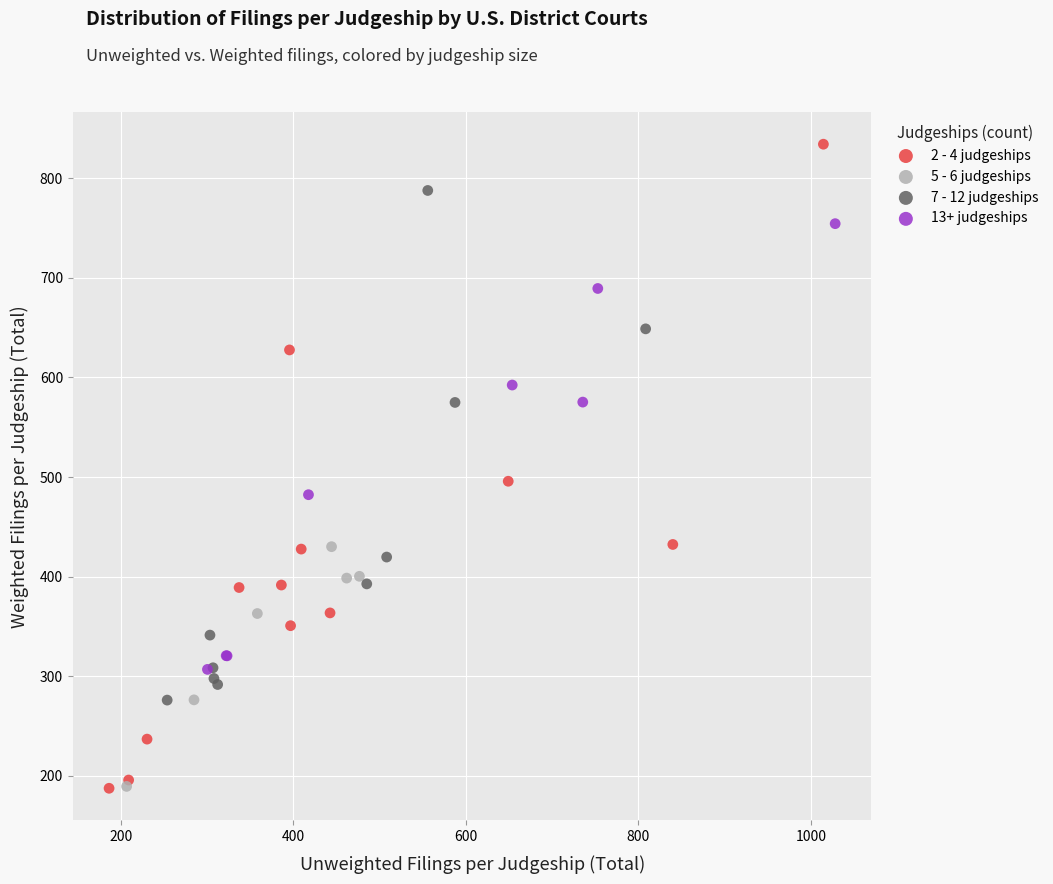

Which series has the largest Y range (max minus min)?

2 - 4 judgeships